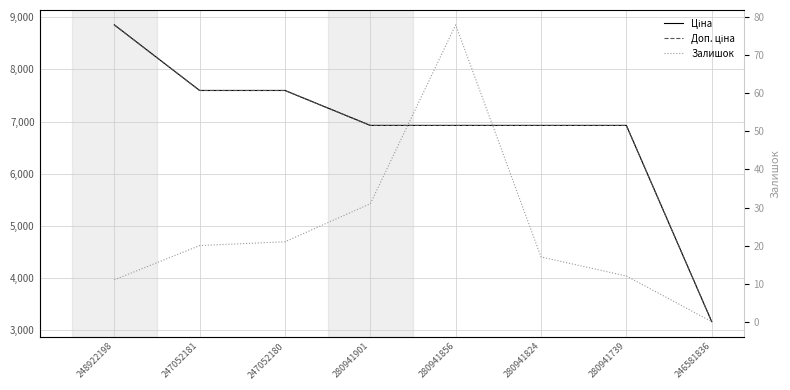

What is the value of the Залишок point at the 3rd from the left?

21.0